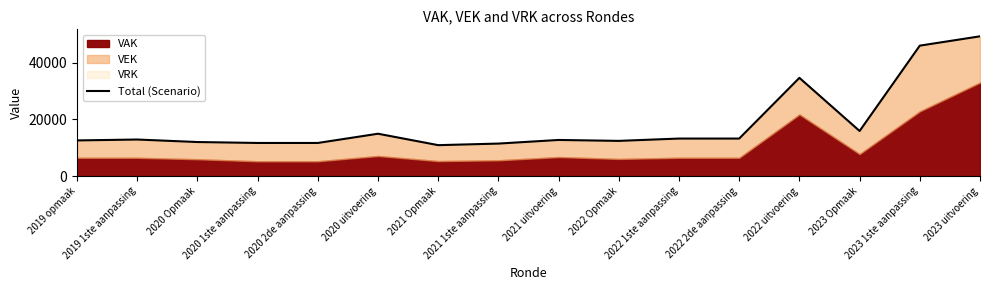

What is the smallest value displayed?

10891